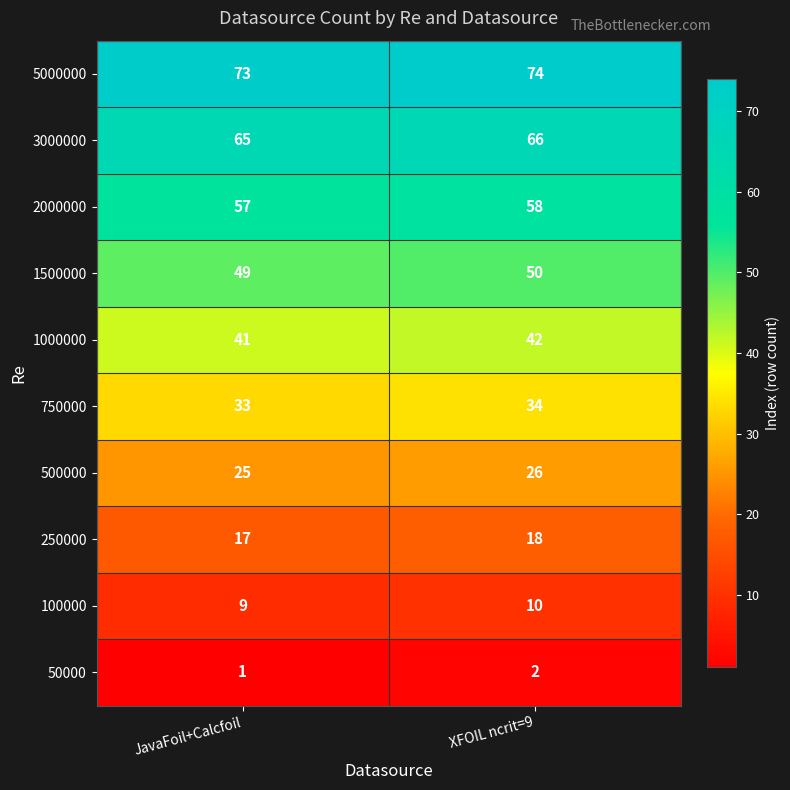

The 500000 series shows 26 at XFOIL ncrit=9. True or false?

True